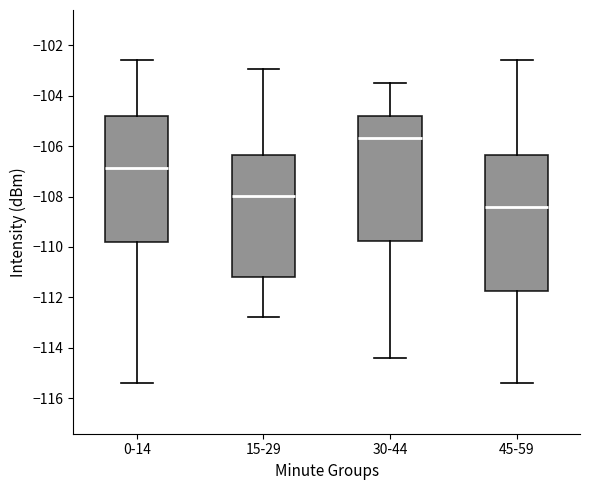

Reading left to right, transcribe this box plot: for each box, give where its median line is, the range the box spans, and where its two whiskers end, as read against the y-axis. The values are not printed on the chart, so give them approximately, as read against the axis.

0-14: median -106.8, box -109.8 to -104.8, whiskers -115.4 to -102.6
15-29: median -108.0, box -111.2 to -106.4, whiskers -112.8 to -103.0
30-44: median -105.6, box -109.8 to -104.8, whiskers -114.4 to -103.4
45-59: median -108.4, box -111.8 to -106.4, whiskers -115.4 to -102.6